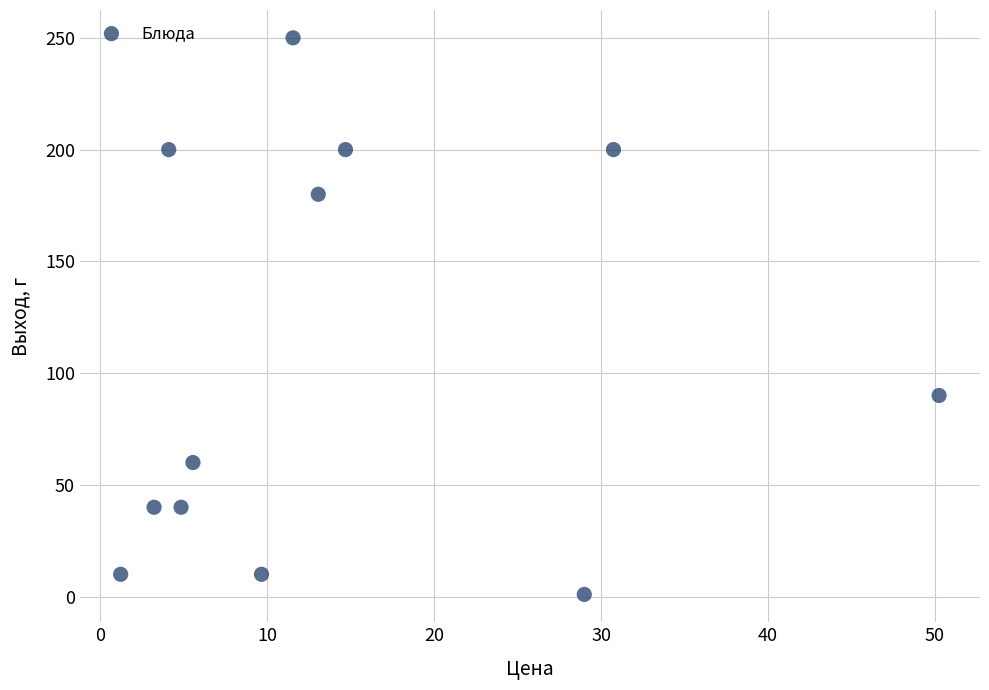

What is the range of Y values (max minus min)?

249